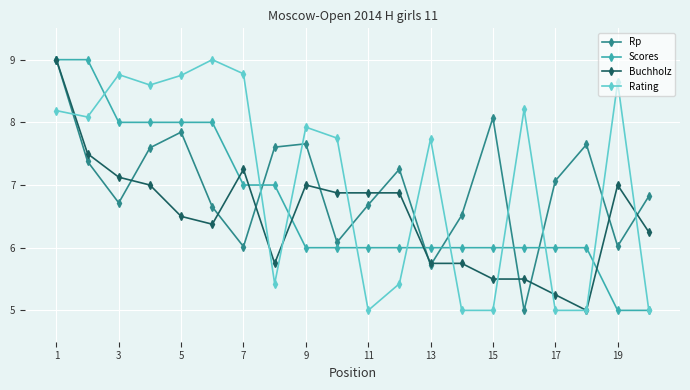

What is the maximum value for Rating?

9.0